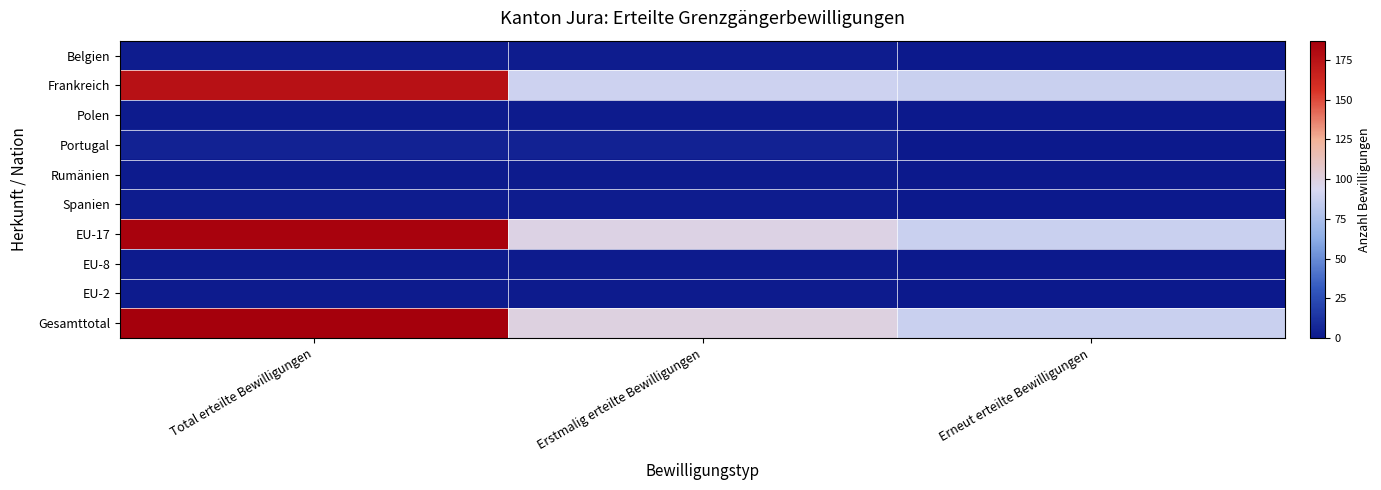

What is the spread (max minus min) of values at Total erteilte Bewilligungen?

186